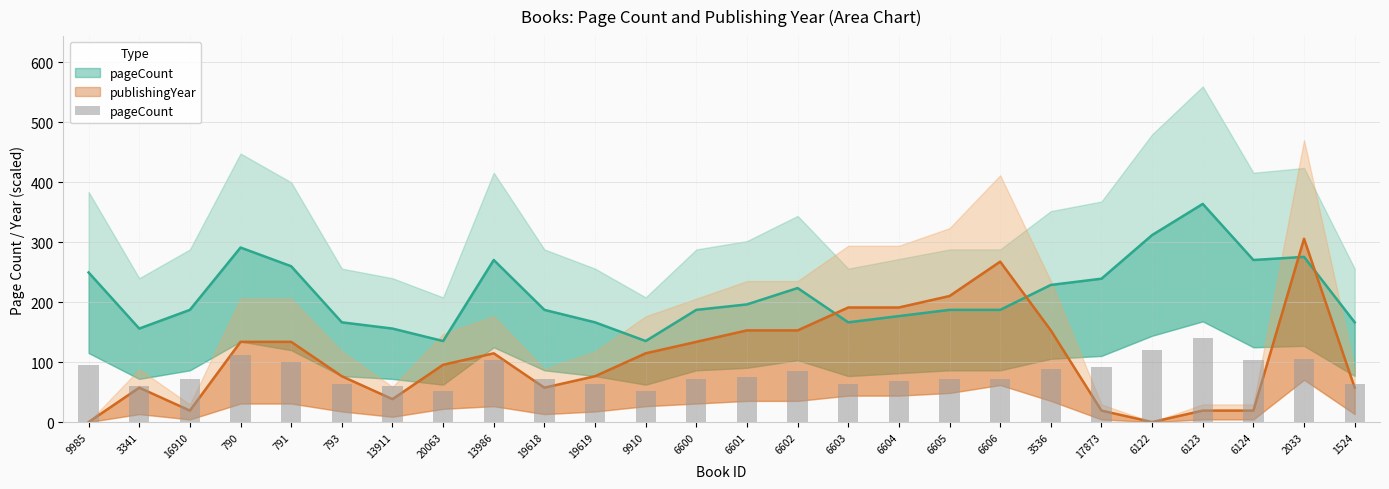

What position from the left is 20063?

8